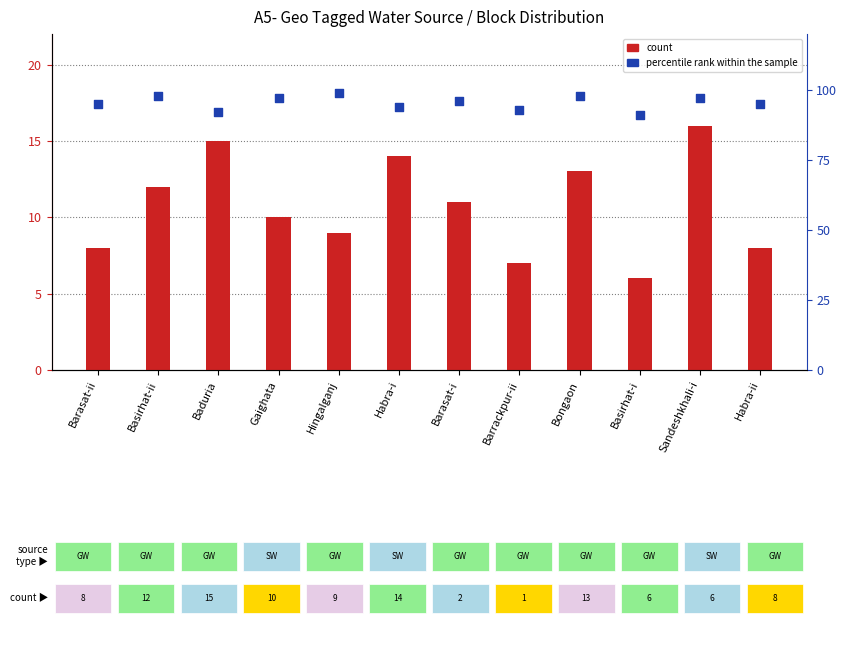

Which series has the largest total across all categories?

percentile rank within the sample